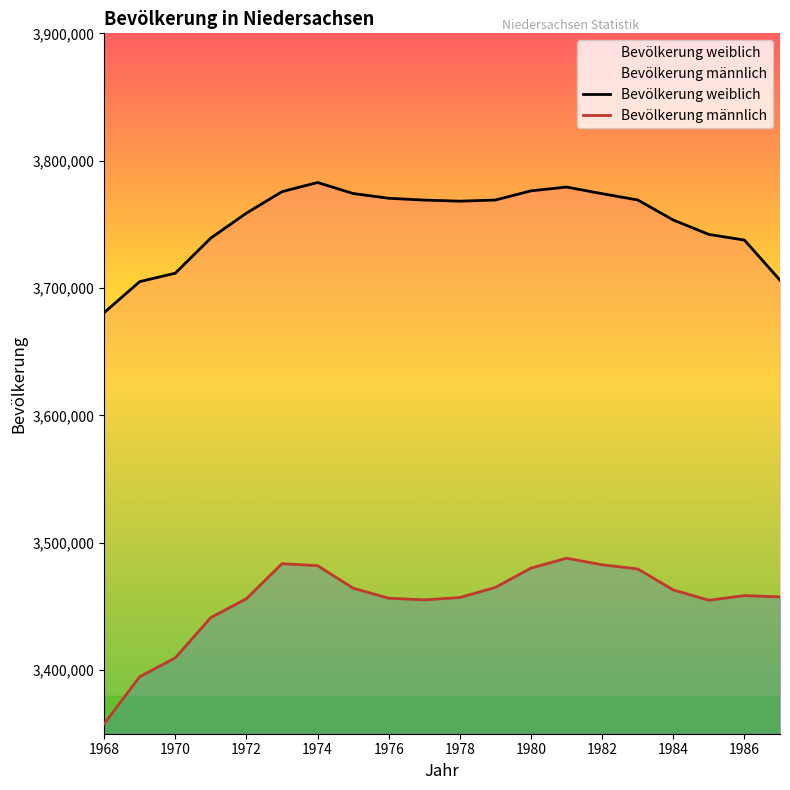

Where is the first local maximum for Bevölkerung männlich?

1973